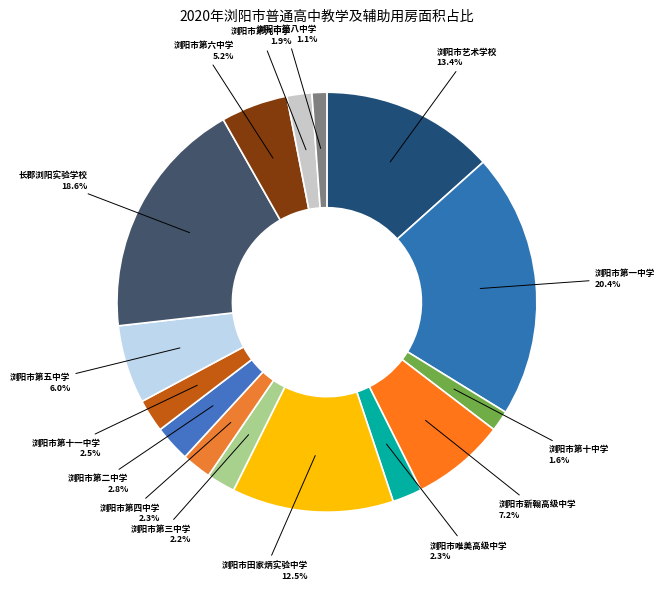

Is the sum of 浏阳市第三中学 and 浏阳市第九中学 greater than half?

No